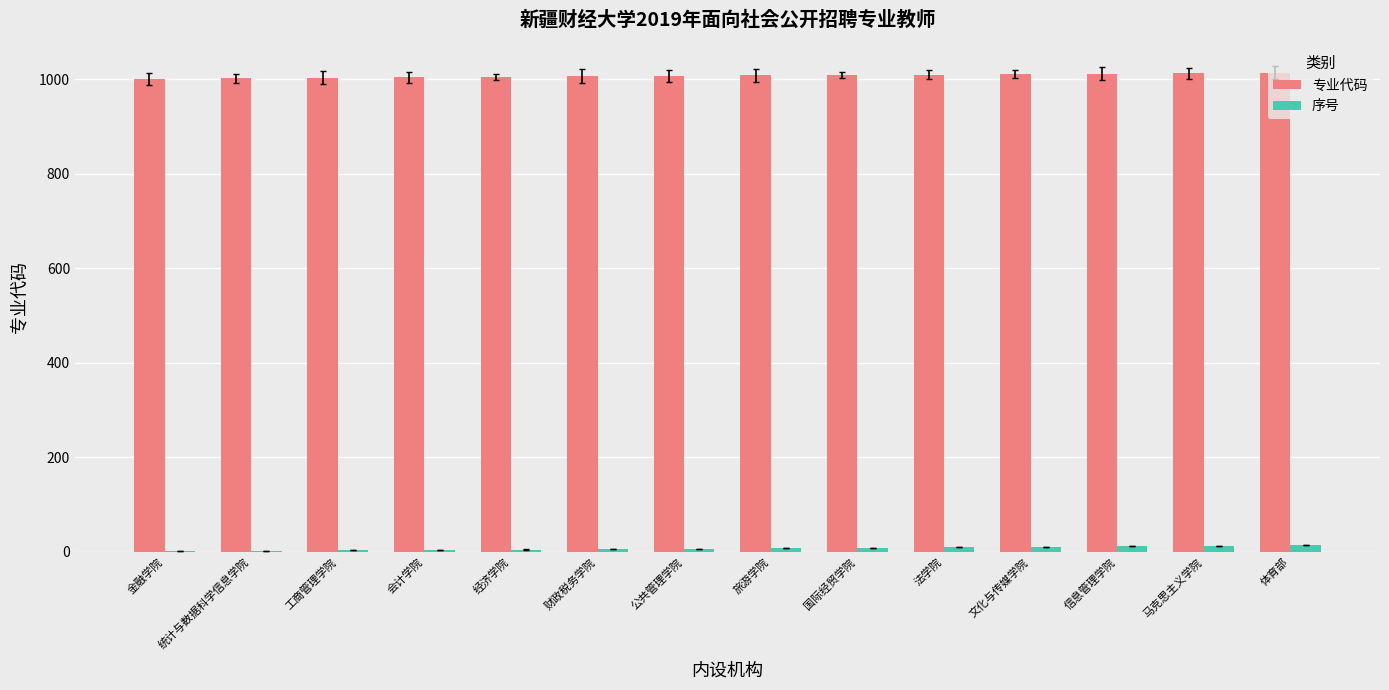

Is it true that 专业代码 equals 1003 at 工商管理学院?

True